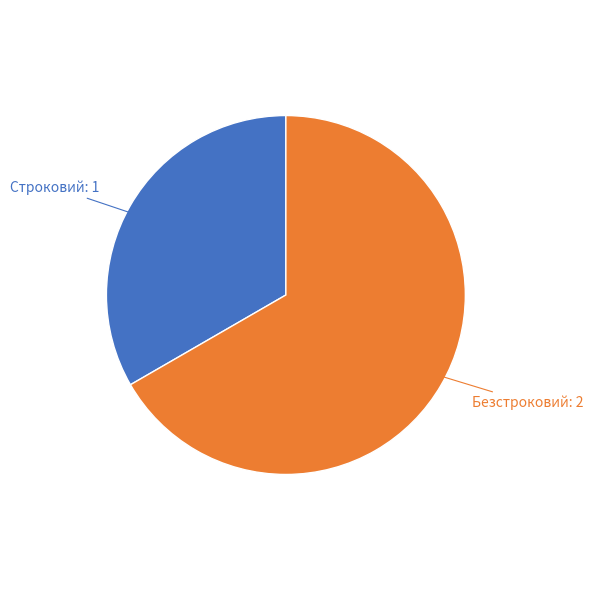

Does any single category account for the majority?

Yes